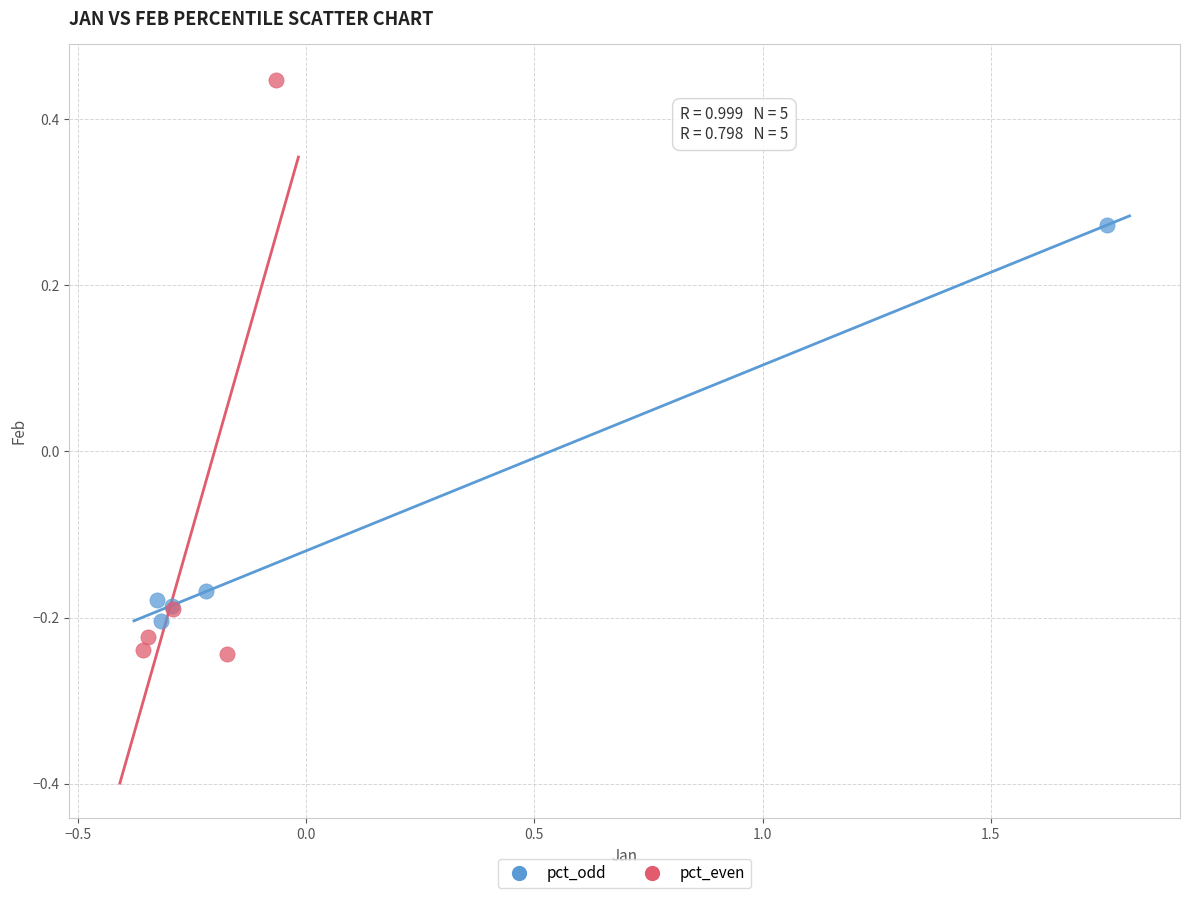

Which series reaches the maximum Y coordinate?

pct_even